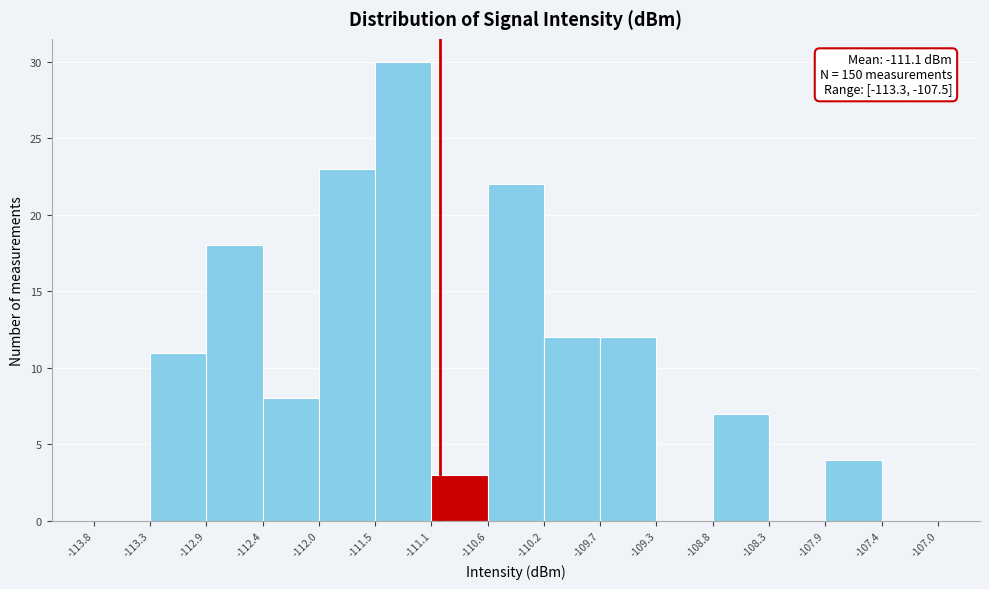

Which range on the x-axis has the tallest bar?

-111.5 to -111.1